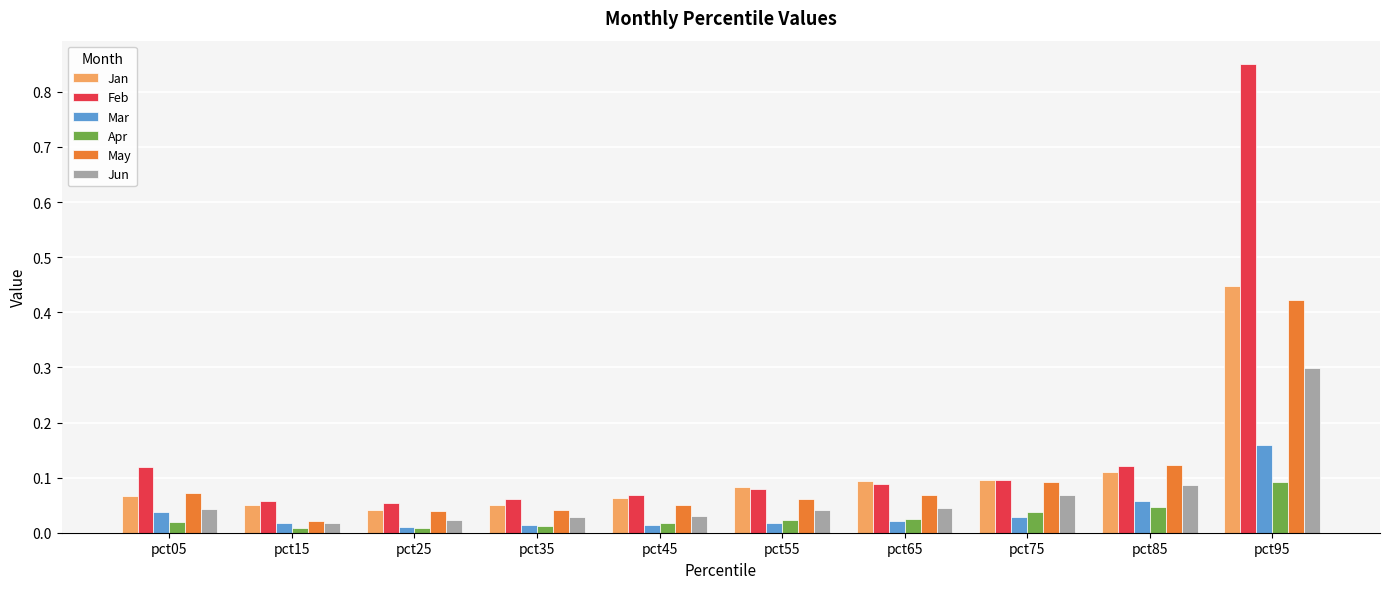

The Feb series shows 0.4 at pct95. True or false?

False